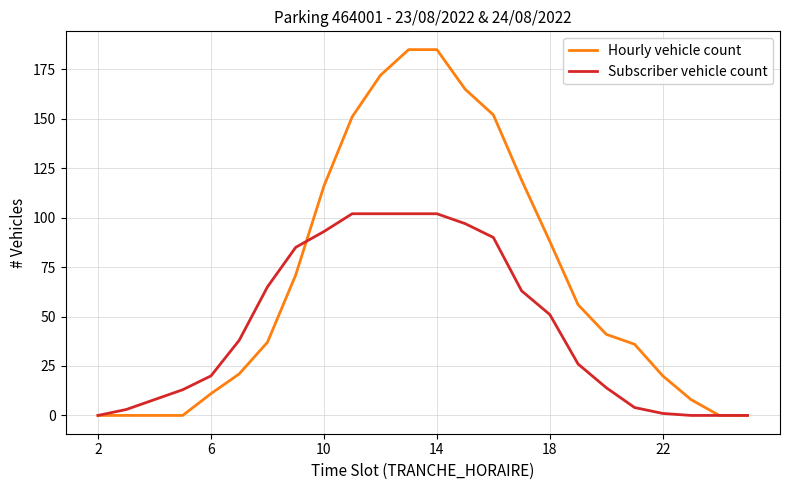

Which series has the largest total across all categories?

Hourly vehicle count